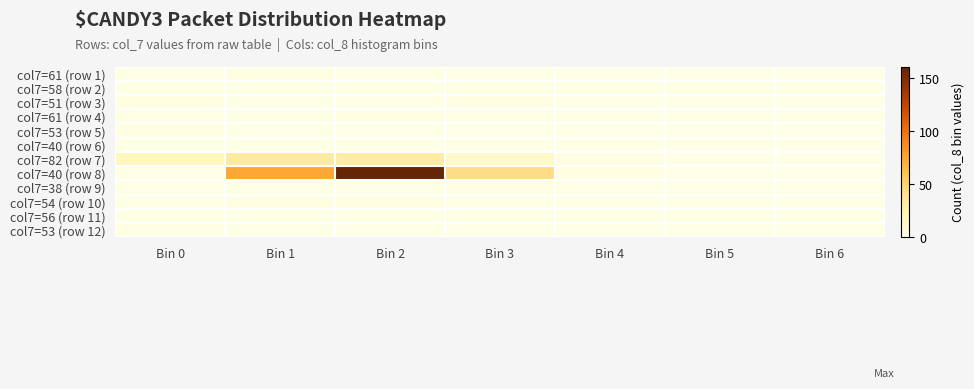

Reading left to right, what are all the values shown in this chart?

col7=61 (row 1): Bin 0=0	Bin 1=1	Bin 2=0	Bin 3=0	Bin 4=0	Bin 5=0	Bin 6=0
col7=58 (row 2): Bin 0=0	Bin 1=0	Bin 2=0	Bin 3=0	Bin 4=0	Bin 5=0	Bin 6=0
col7=51 (row 3): Bin 0=2	Bin 1=0	Bin 2=0	Bin 3=1	Bin 4=0	Bin 5=0	Bin 6=0
col7=61 (row 4): Bin 0=0	Bin 1=0	Bin 2=1	Bin 3=0	Bin 4=0	Bin 5=0	Bin 6=0
col7=53 (row 5): Bin 0=1	Bin 1=0	Bin 2=0	Bin 3=0	Bin 4=0	Bin 5=0	Bin 6=0
col7=40 (row 6): Bin 0=0	Bin 1=0	Bin 2=0	Bin 3=0	Bin 4=0	Bin 5=0	Bin 6=0
col7=82 (row 7): Bin 0=20	Bin 1=32	Bin 2=31	Bin 3=14	Bin 4=2	Bin 5=0	Bin 6=0
col7=40 (row 8): Bin 0=0	Bin 1=74	Bin 2=161	Bin 3=44	Bin 4=2	Bin 5=0	Bin 6=0
col7=38 (row 9): Bin 0=0	Bin 1=0	Bin 2=0	Bin 3=1	Bin 4=0	Bin 5=0	Bin 6=0
col7=54 (row 10): Bin 0=0	Bin 1=1	Bin 2=1	Bin 3=0	Bin 4=0	Bin 5=0	Bin 6=0
col7=56 (row 11): Bin 0=0	Bin 1=0	Bin 2=0	Bin 3=0	Bin 4=0	Bin 5=0	Bin 6=0
col7=53 (row 12): Bin 0=1	Bin 1=0	Bin 2=0	Bin 3=0	Bin 4=0	Bin 5=0	Bin 6=0